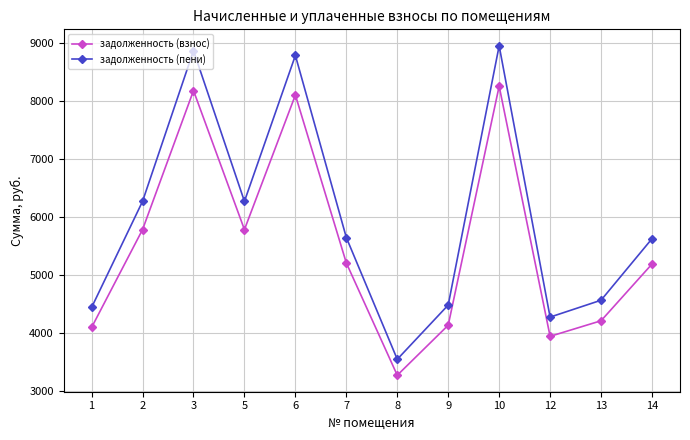

At which label does задолженность (взнос) first exceed 5203?

2